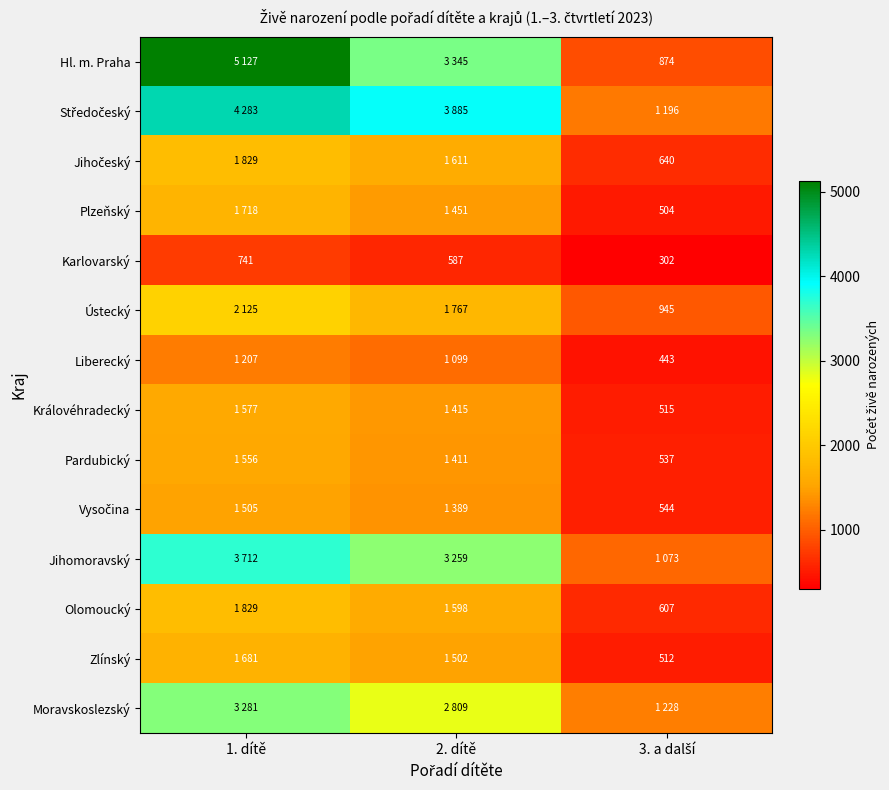

At which label is Karlovarský closest to 521?

2. dítě